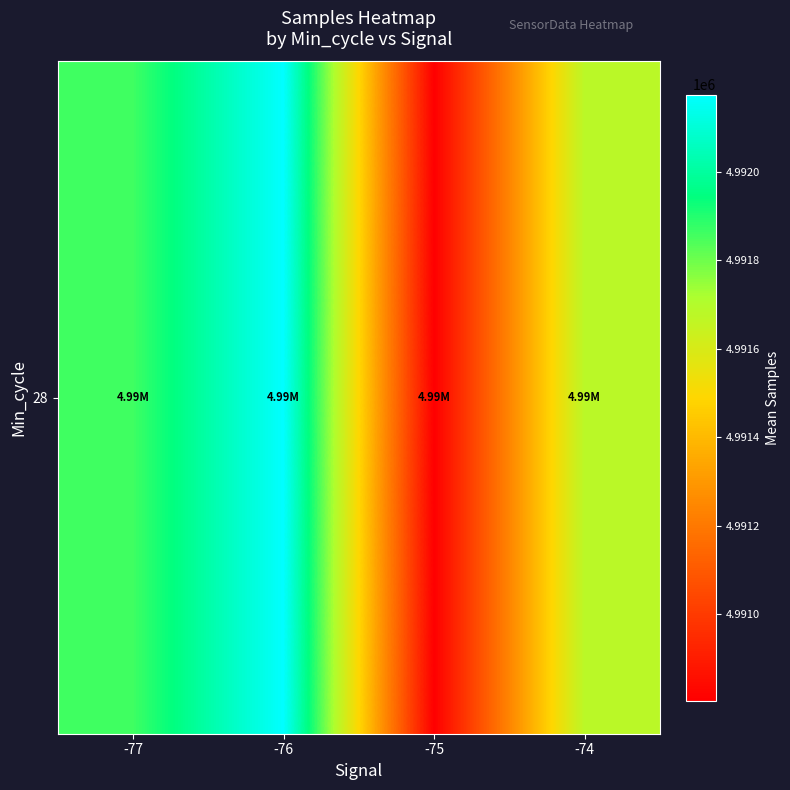

Count the number of categories in the chart.

4